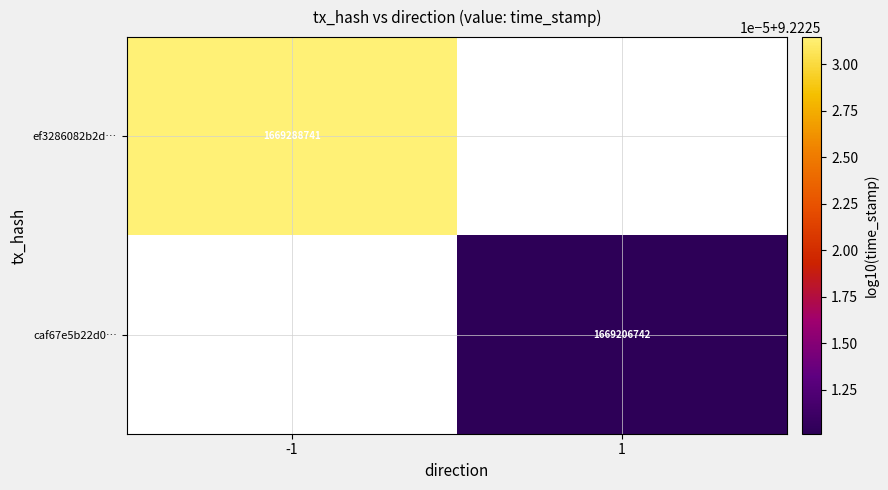

How many series are shown in this chart?

2